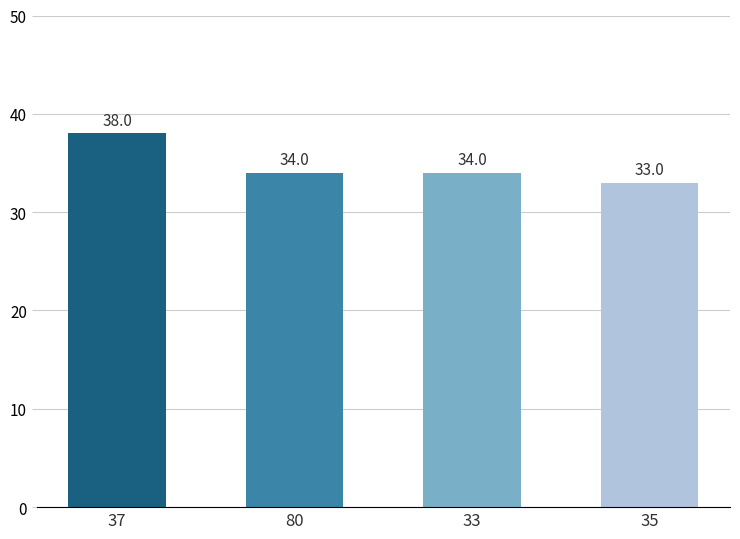

What position from the left is 33?

3